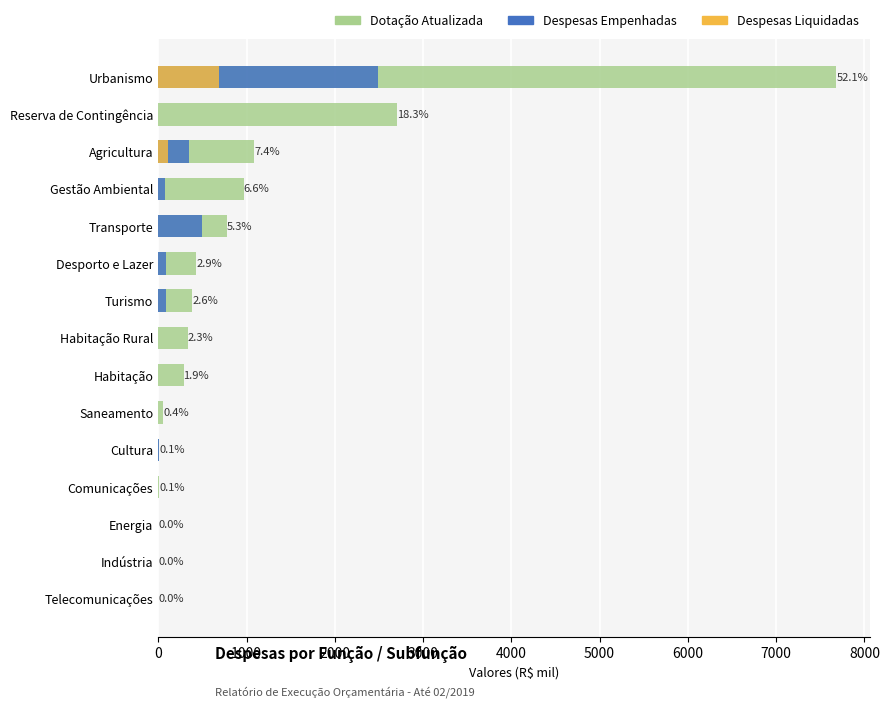

What is the maximum value shown in the chart?

7681.0